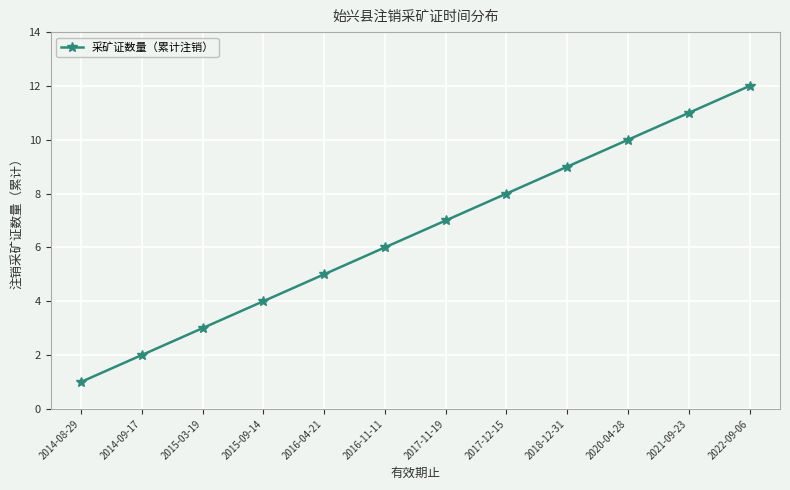

How many categories are shown in the chart?

12